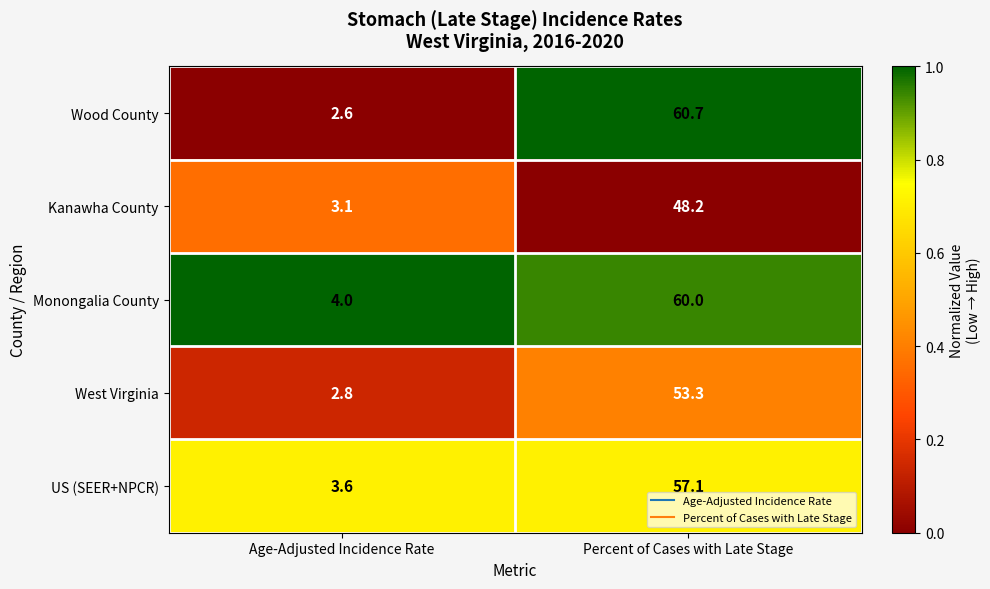

At which category is the sum across all series the highest?

Percent of Cases with Late Stage